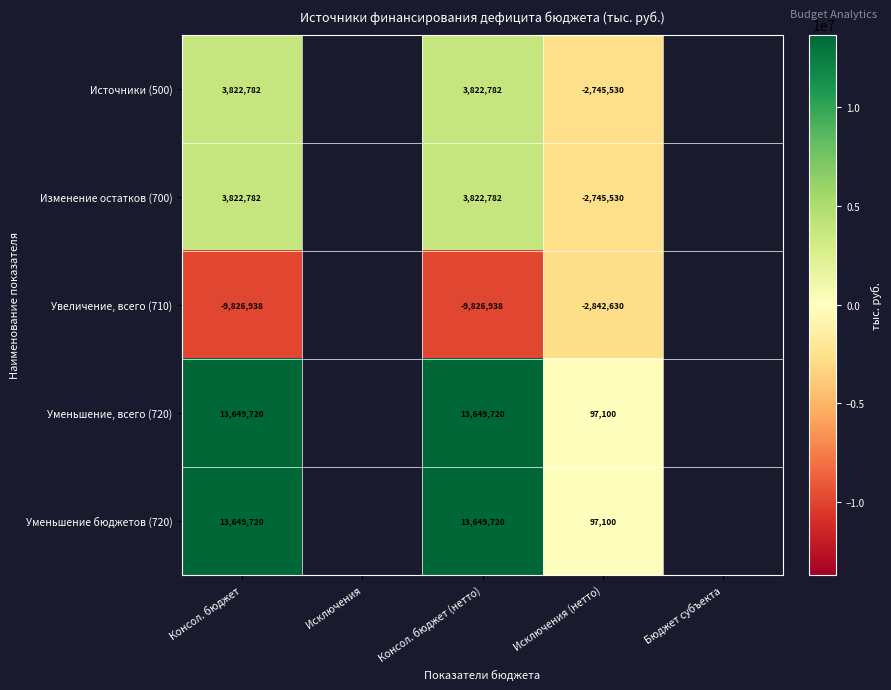

Is the value of Изменение остатков (700) at Консол. бюджет (нетто) greater than the value of Увеличение, всего (710) at Консол. бюджет (нетто)?

Yes